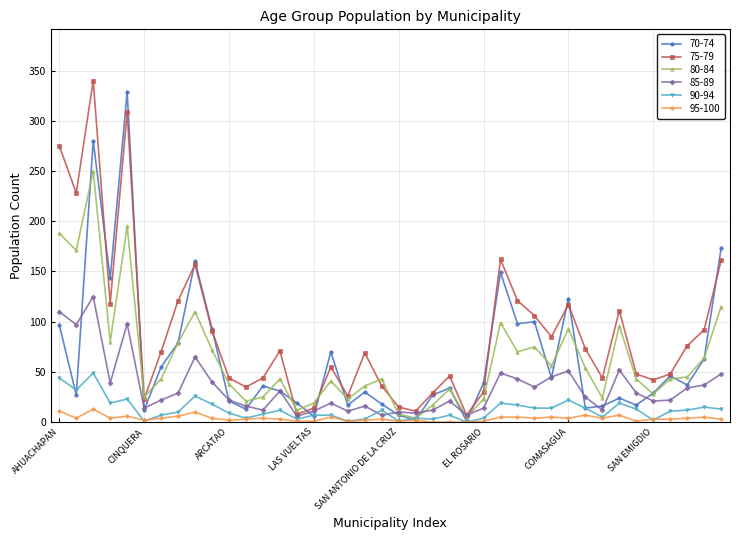

Which series has the largest total across all categories?

75-79